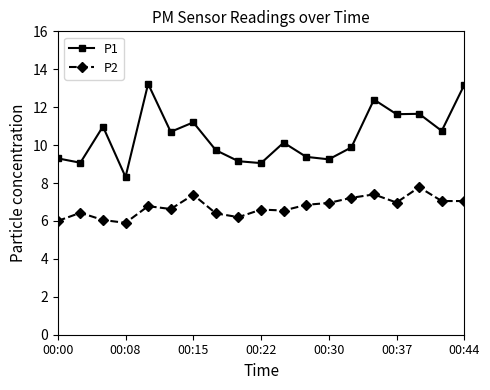

True or false: P2 and P1 intersect in this chart.

False